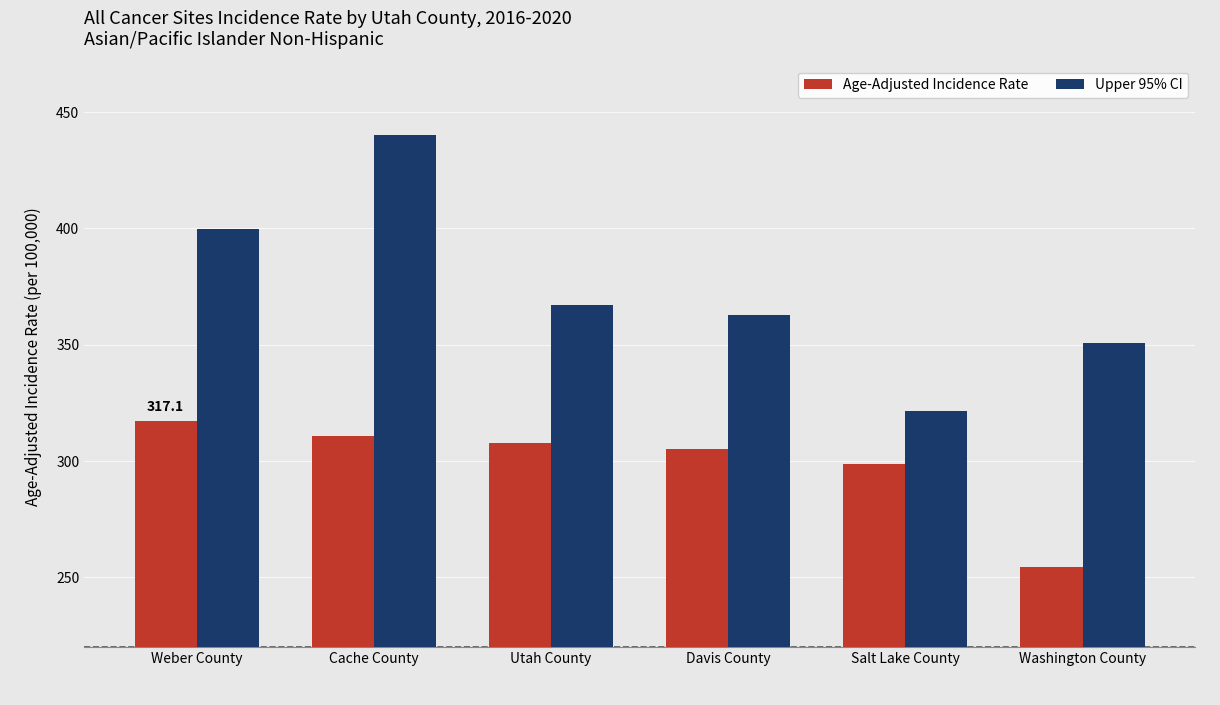

Which series has the widest spread of values?

Upper 95% CI